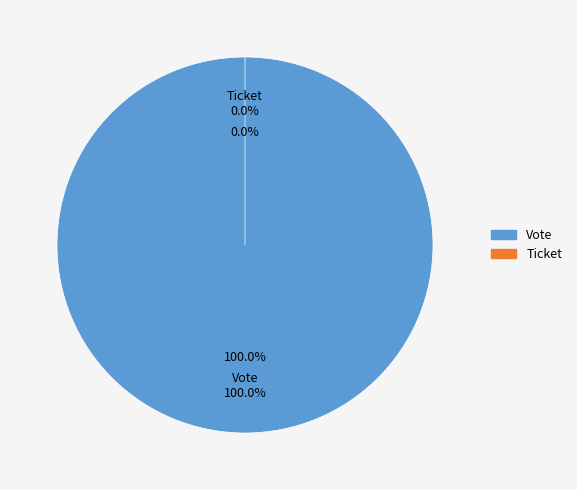

What percentage is the Vote slice, to the nearest percent?

100%